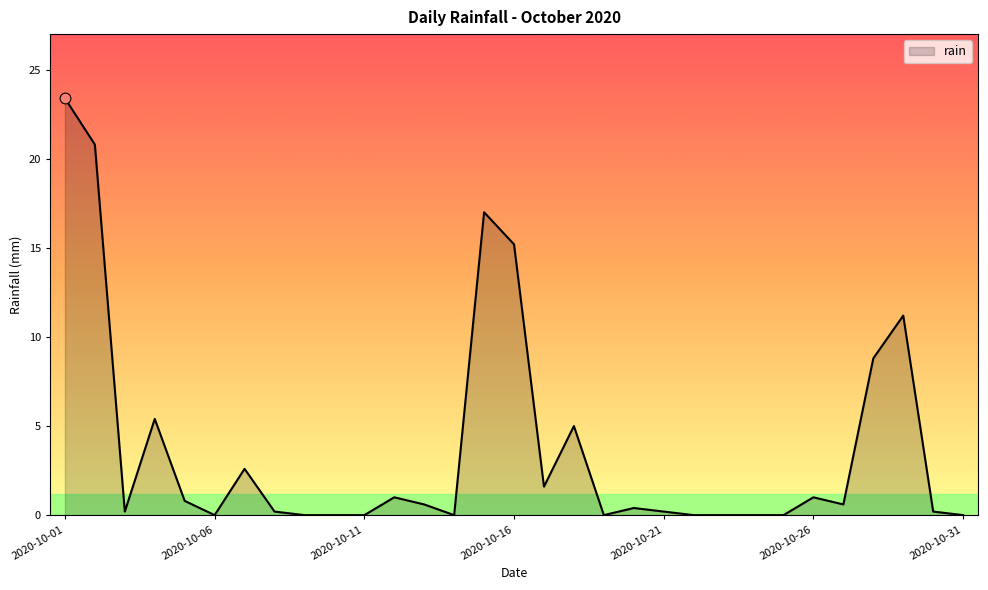

What is the maximum value shown in the chart?

23.4